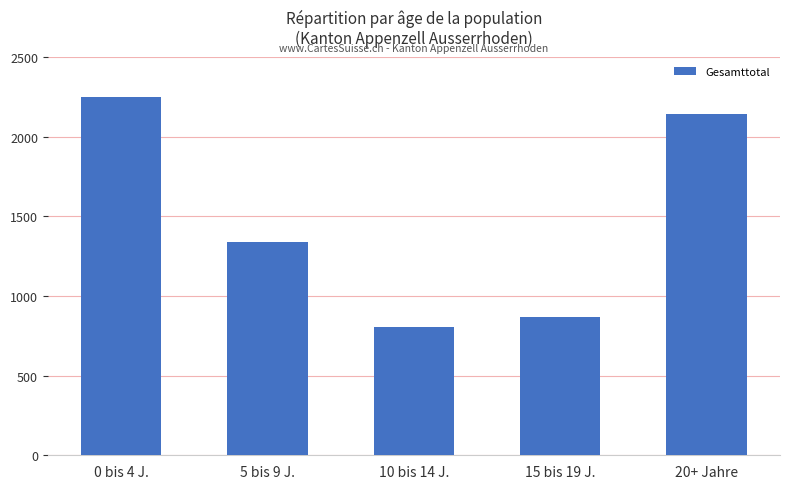

What value does the data have at 20+ Jahre?

2139